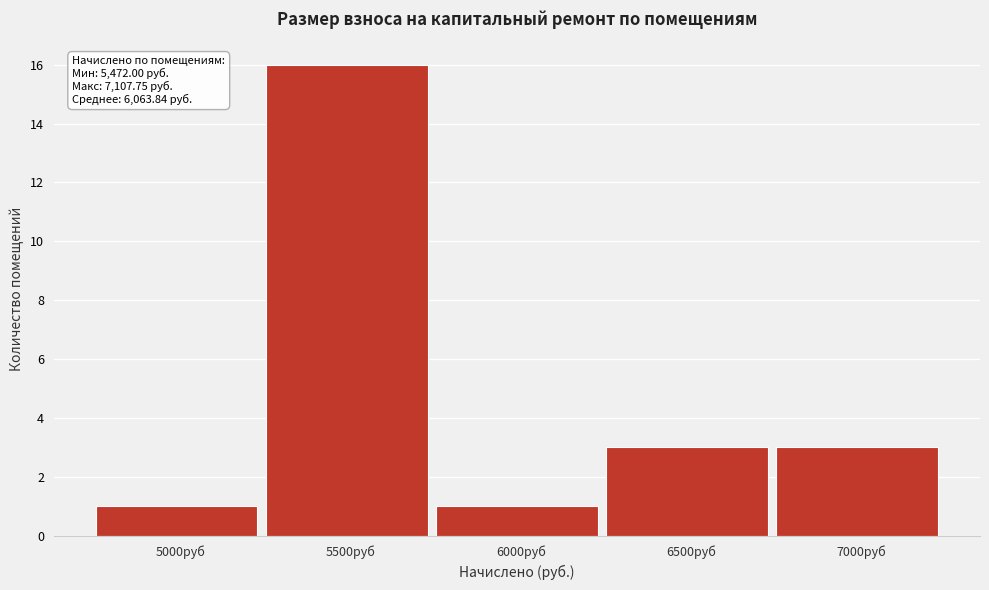

Reading right to left, what are all the values shown in this chart?

3	3	1	16	1